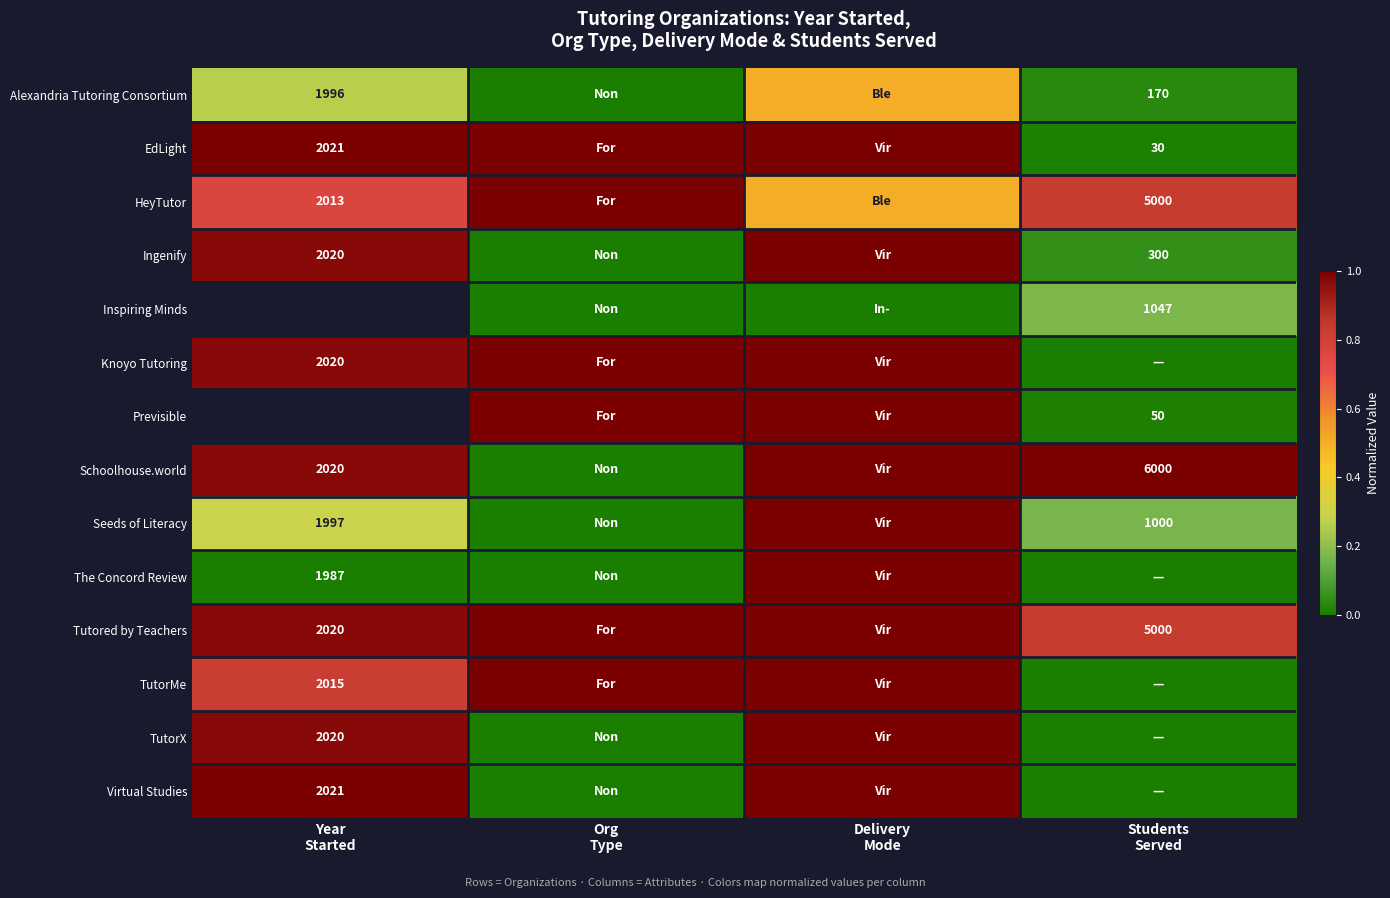

Which series changed the most between Year Started and Delivery Mode?

The Concord Review